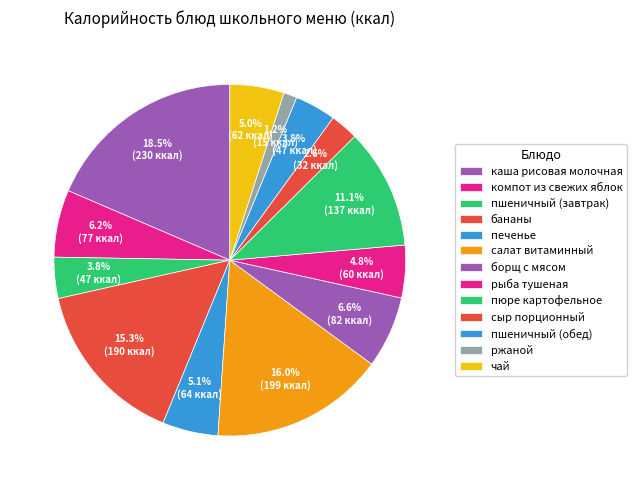

Does any single category account for the majority?

No